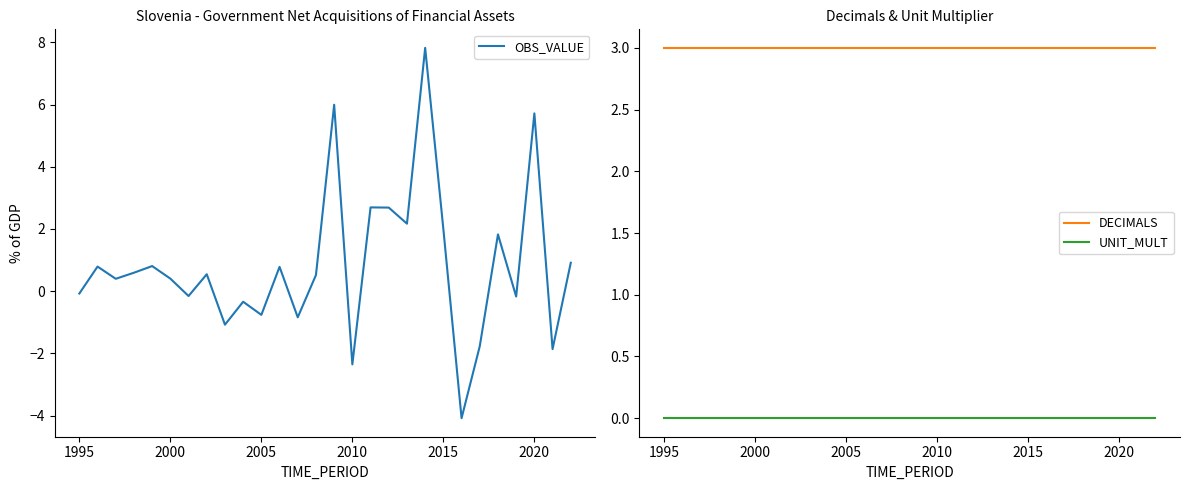

Is this an area chart (filled region under the line)?

No